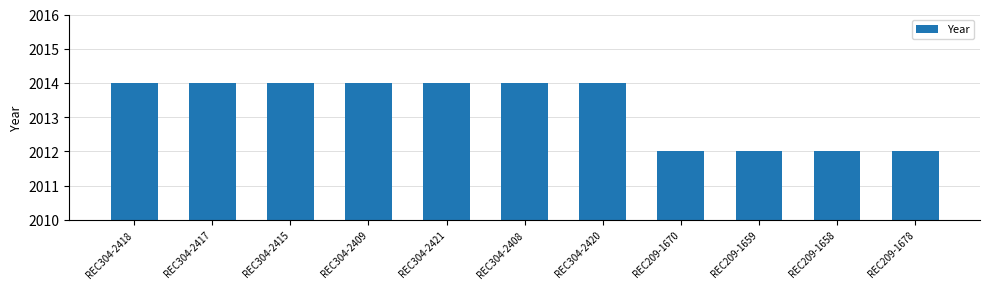

Is it true that the value at REC209-1670 is 1082?

False